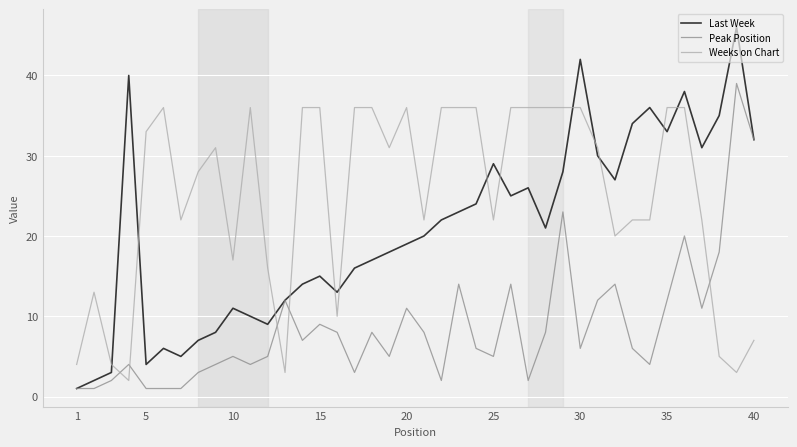

Which series ends up on top after the final intersection of Weeks on Chart and Last Week?

Last Week